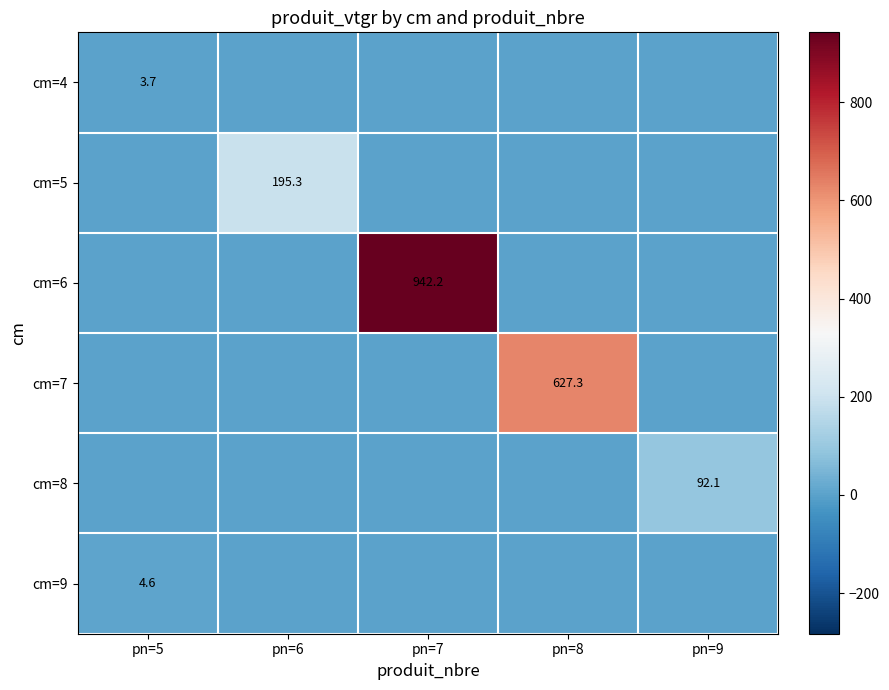

Between pn=7 and pn=8, which is larger?

pn=7